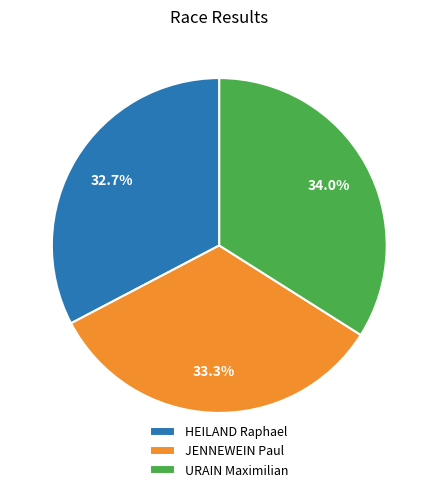

Approximately how many times larger is the value at HEILAND Raphael compared to URAIN Maximilian?

1.0